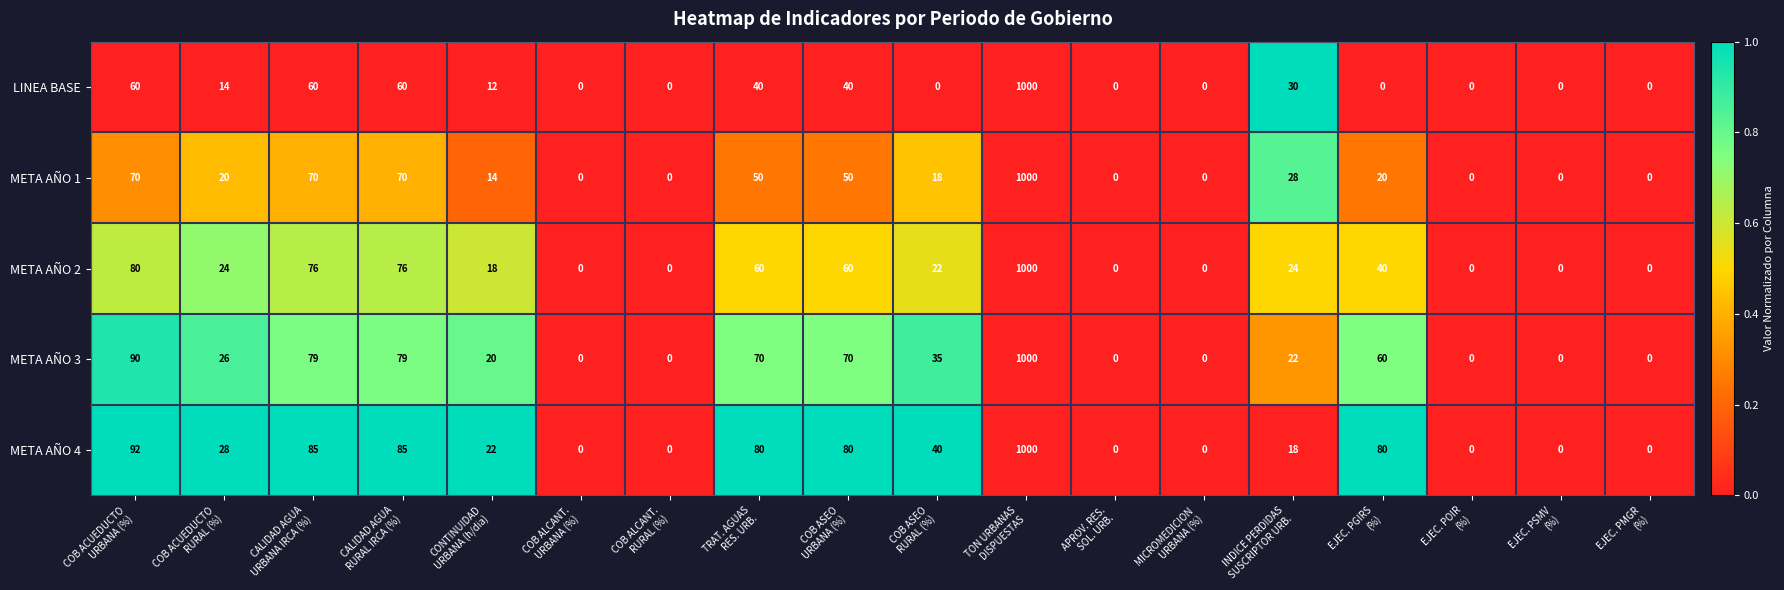

What is the difference between the second highest and second lowest values in the LINEA BASE series?

60